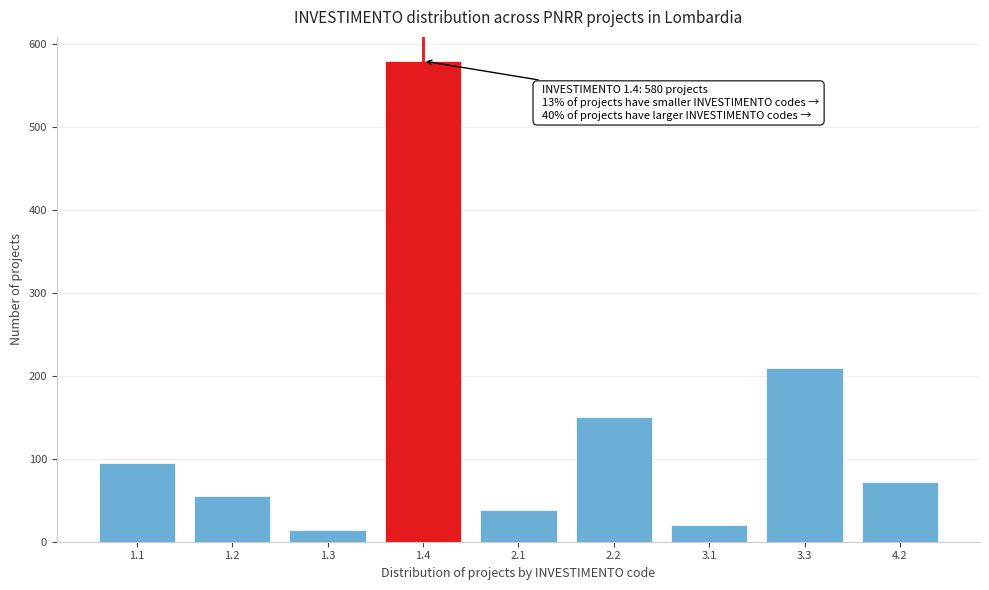

Reading left to right, list all the values displayed in this chart.

1.1=95	1.2=55	1.3=14	1.4=580	2.1=38	2.2=150	3.1=20	3.3=210	4.2=72